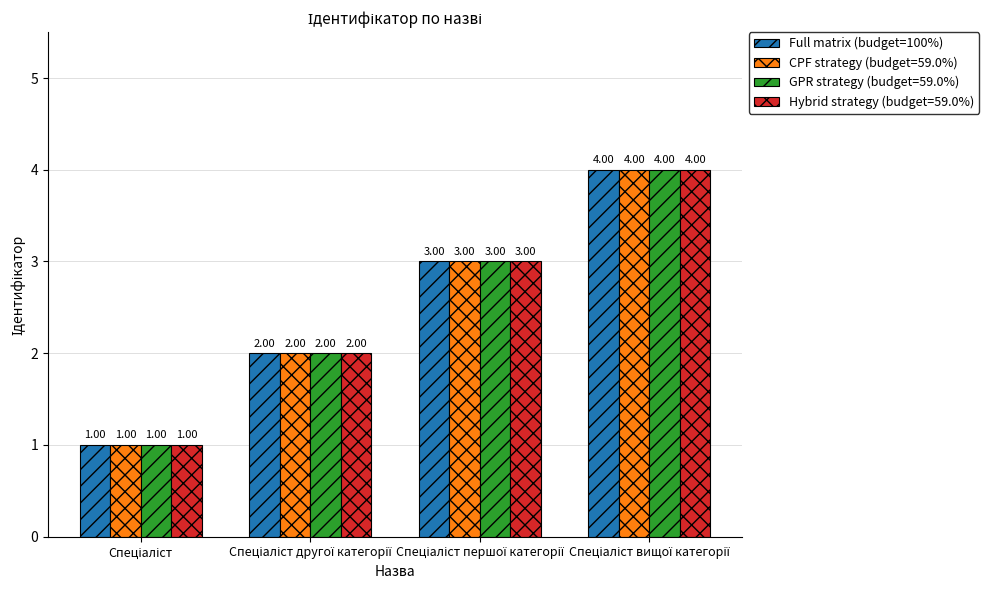

How many data points in CPF strategy (budget=59.0%) are less than 3?

2